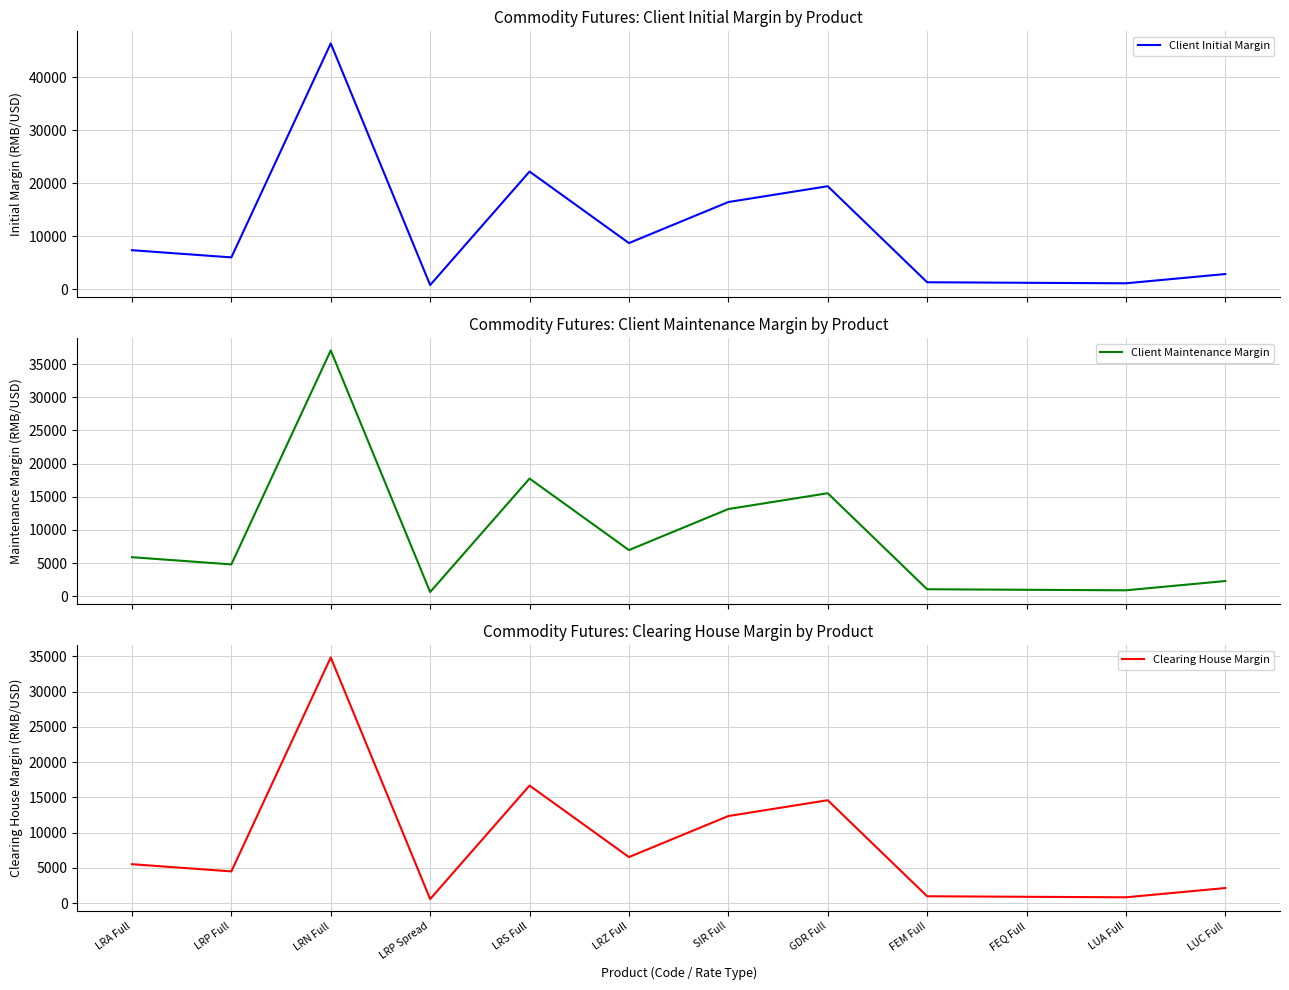

The value of Clearing House Margin at LRA Full is 2340. True or false?

False